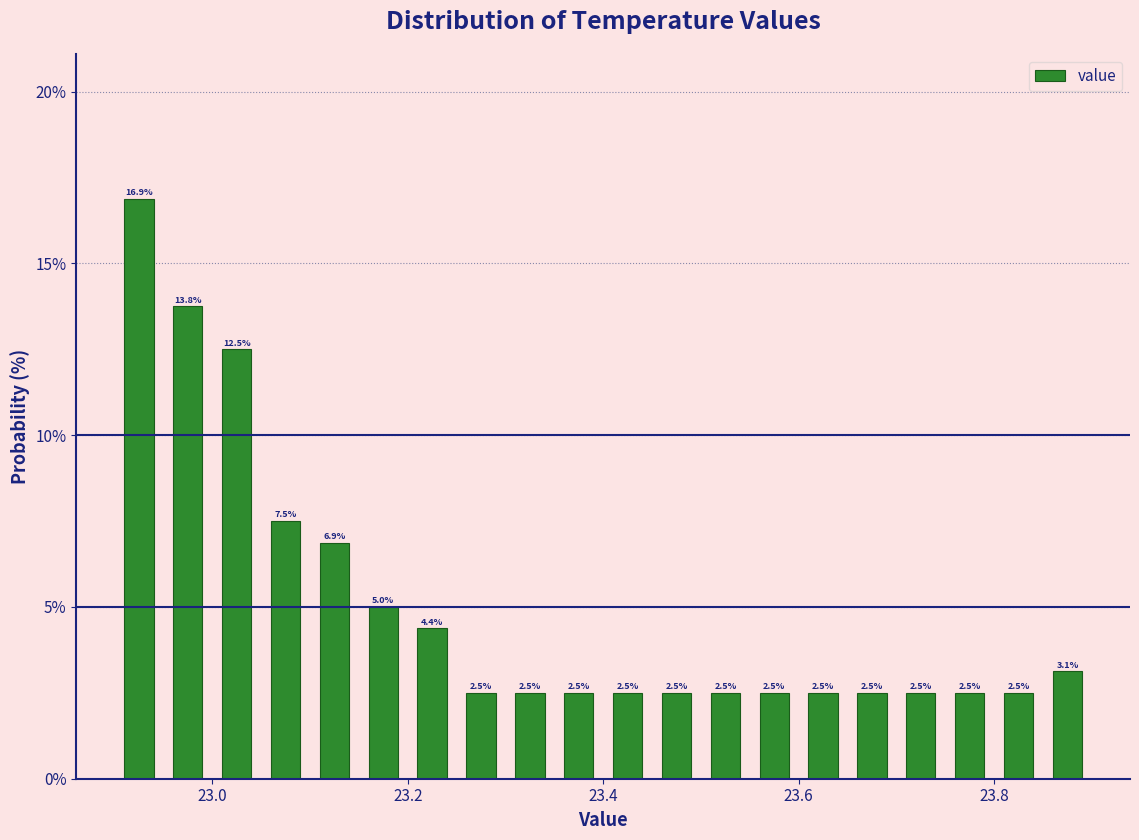

Around what value on the x-axis is the tallest bar? Give the approximate position of its centre, as read against the axis.

22.92